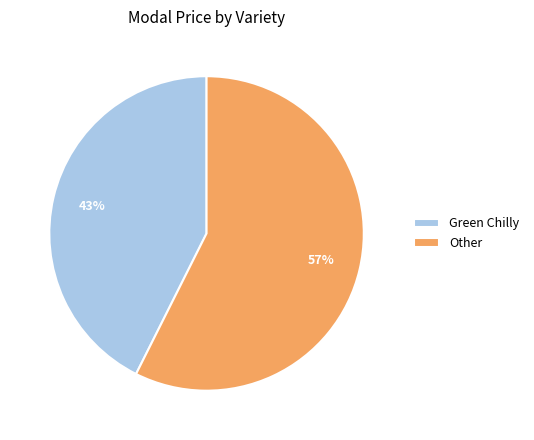

To the nearest percent, what is the average slice percentage?

50%